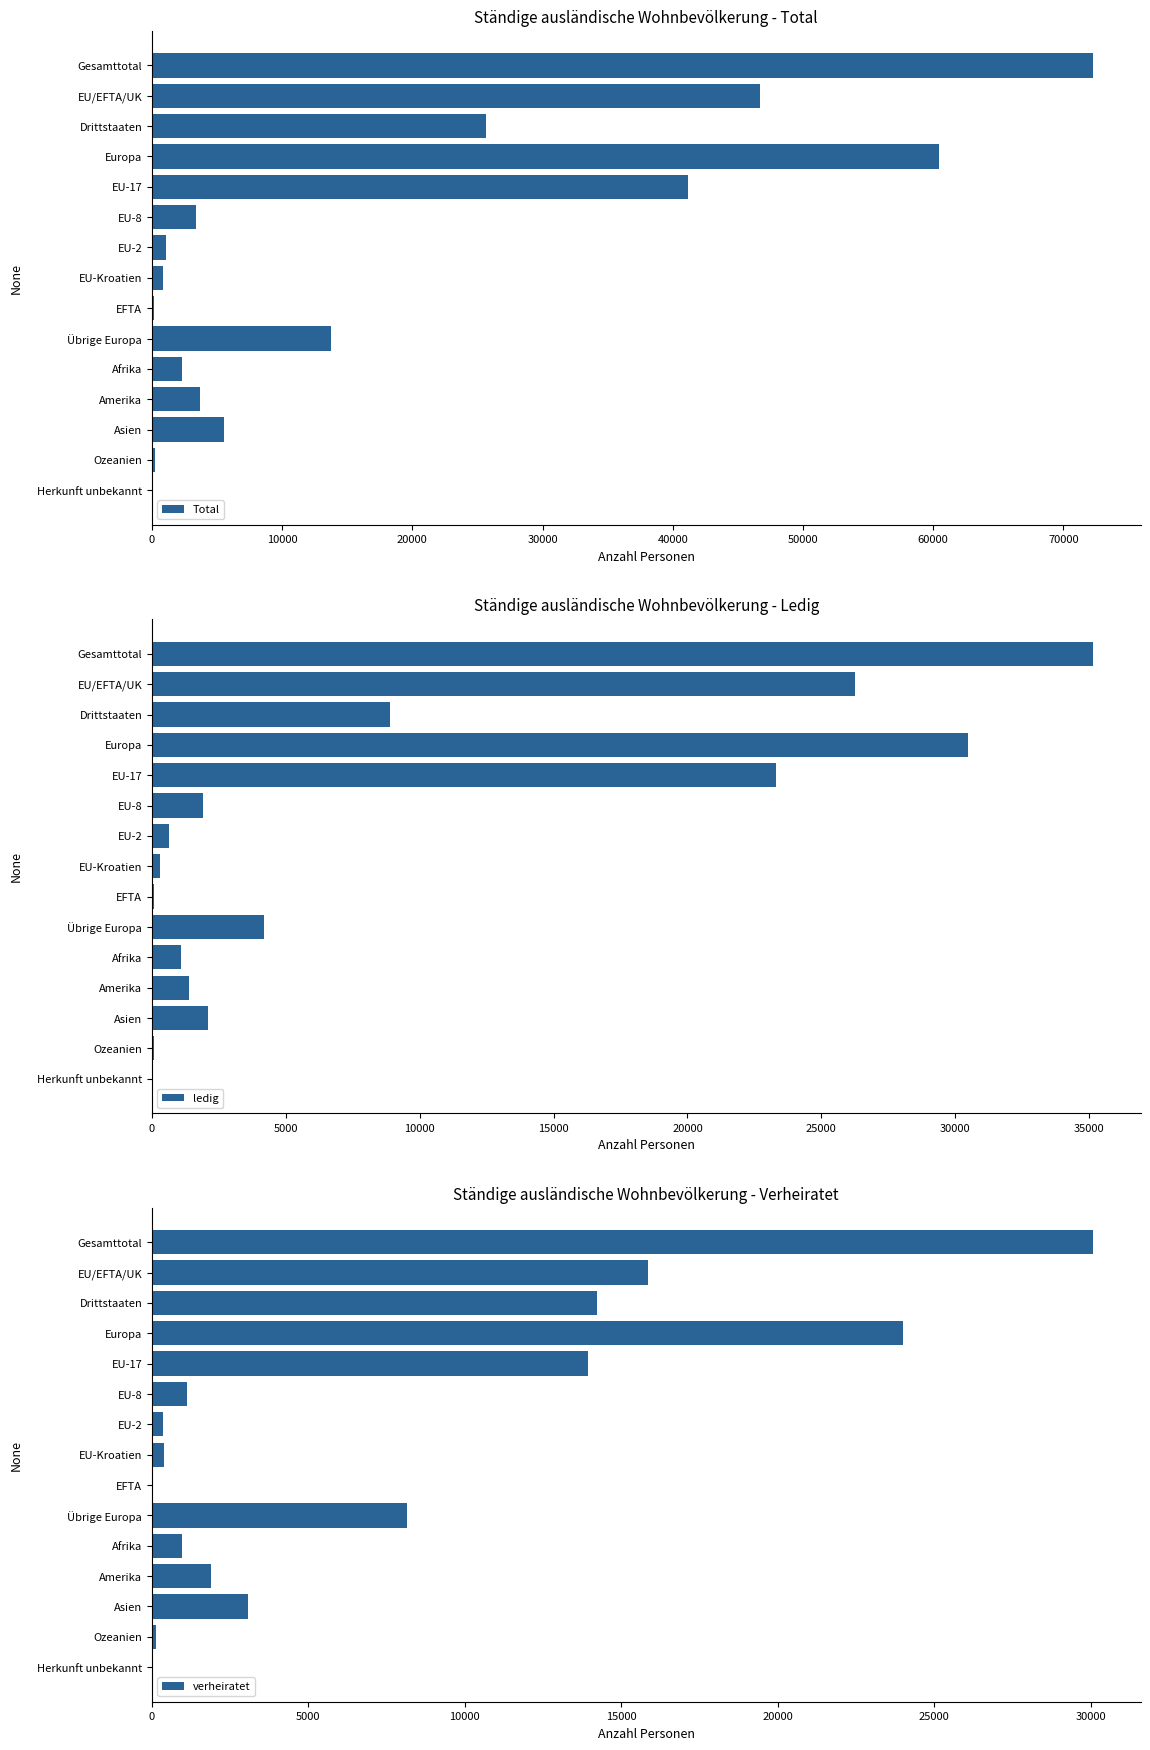

Are the bars horizontal?

Yes